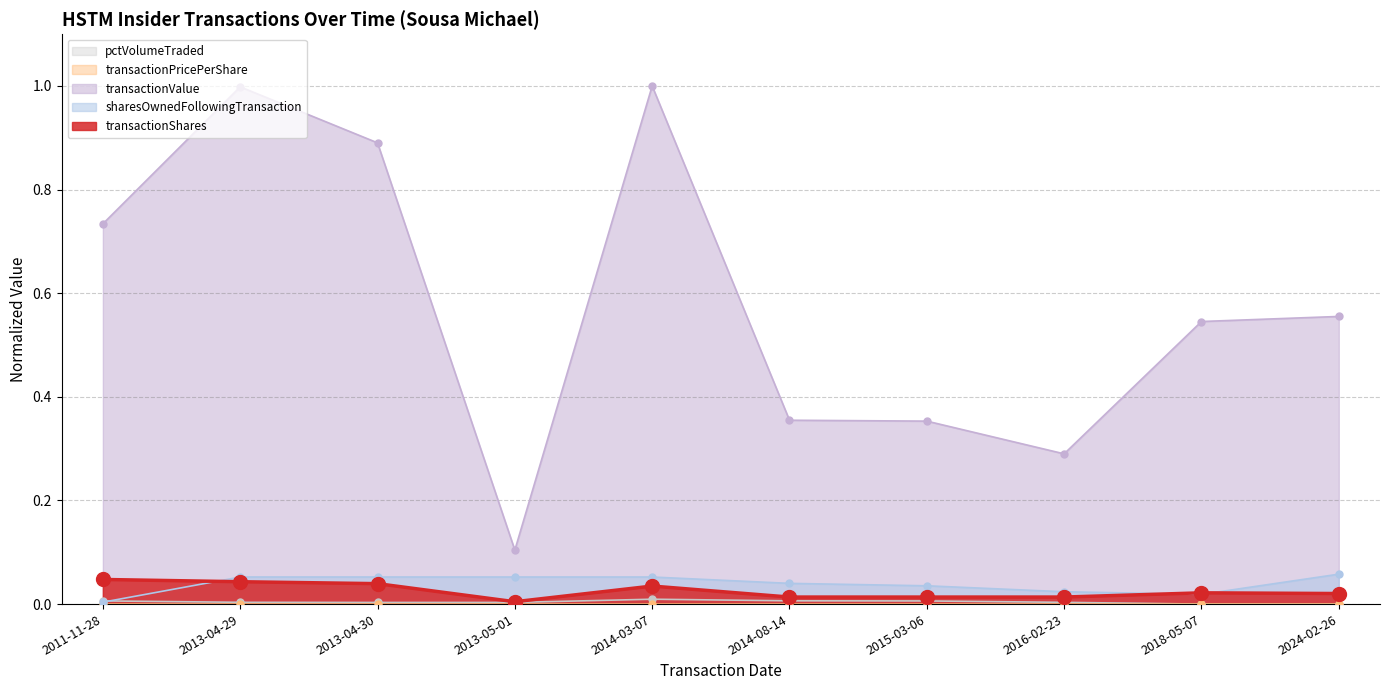

Which series has the largest Y range (max minus min)?

transactionValue